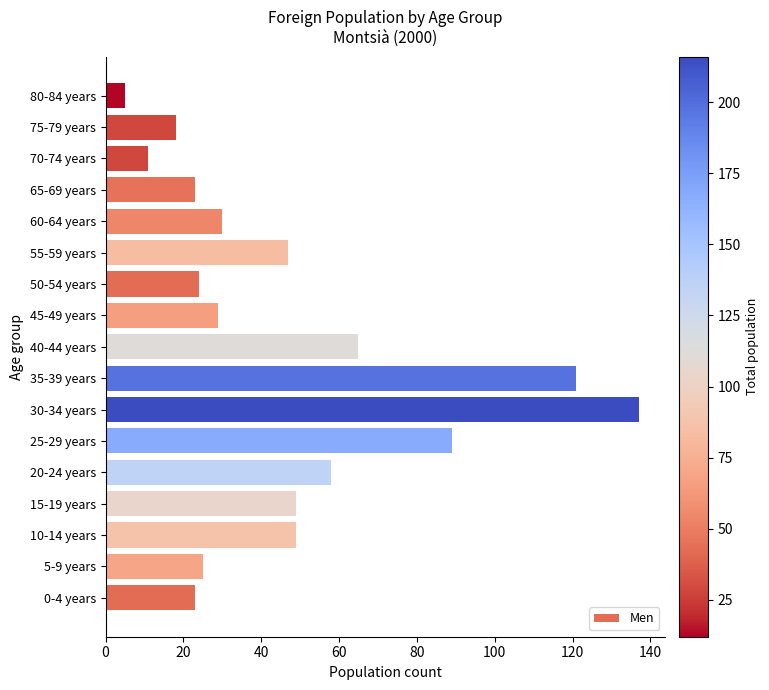

Where is the data nearest to the value 71?

40-44 years